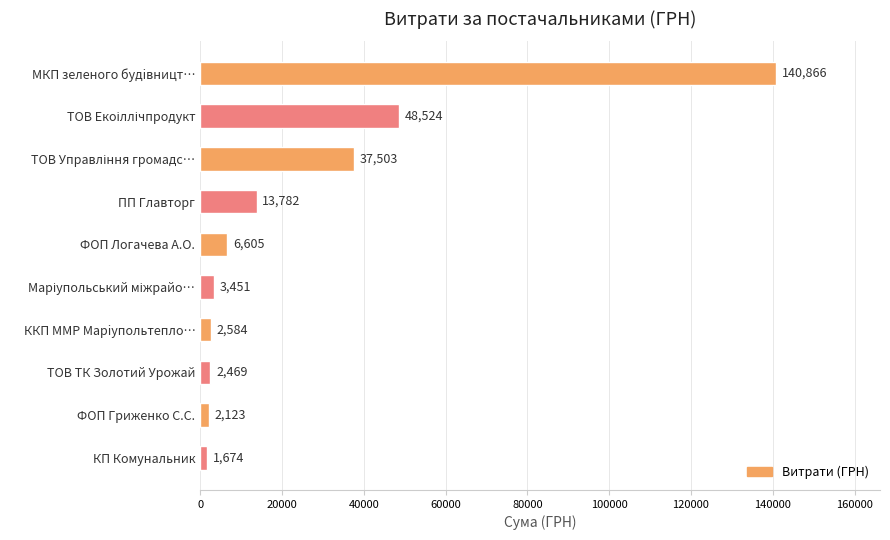

What is the maximum value shown in the chart?

140866.3